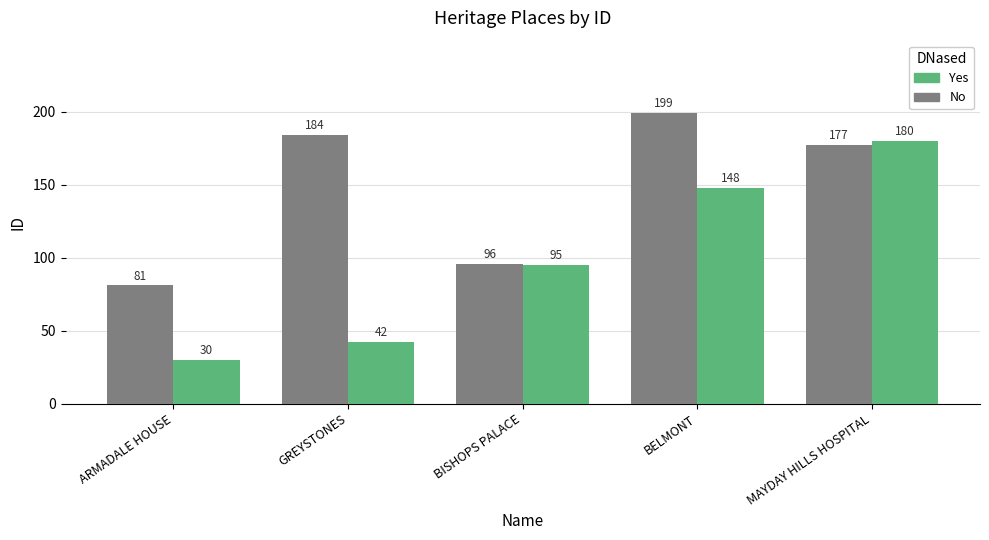

Which series has the largest total across all categories?

No